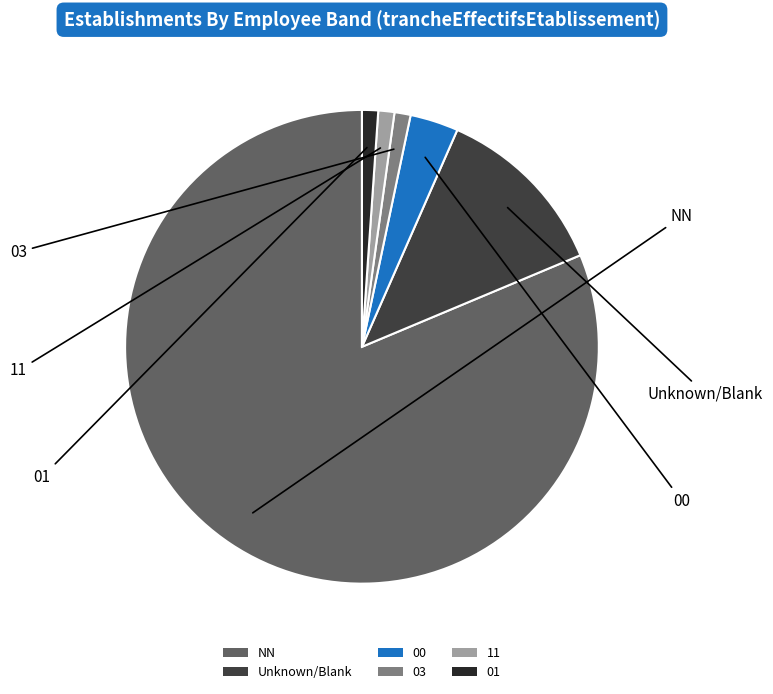

Is it true that 00 is 10% of the pie?

False